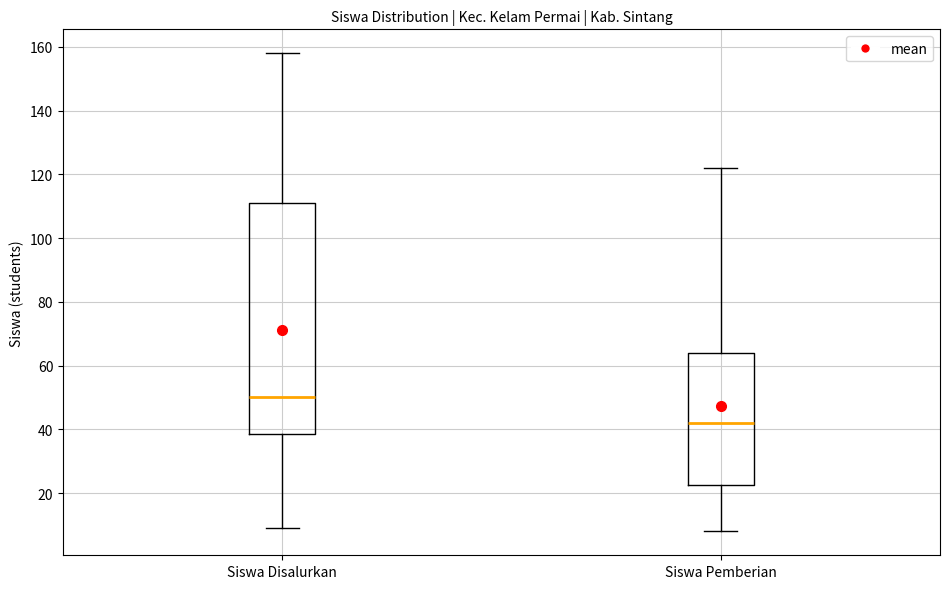

Which box is the tallest, from its lower edge to its upper edge?

Siswa Disalurkan